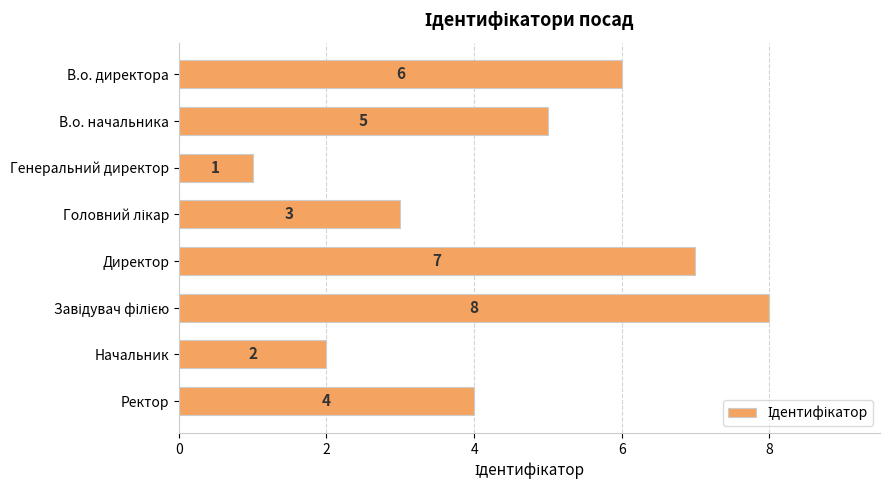

What is the change in value from Генеральний директор to Директор?

+6